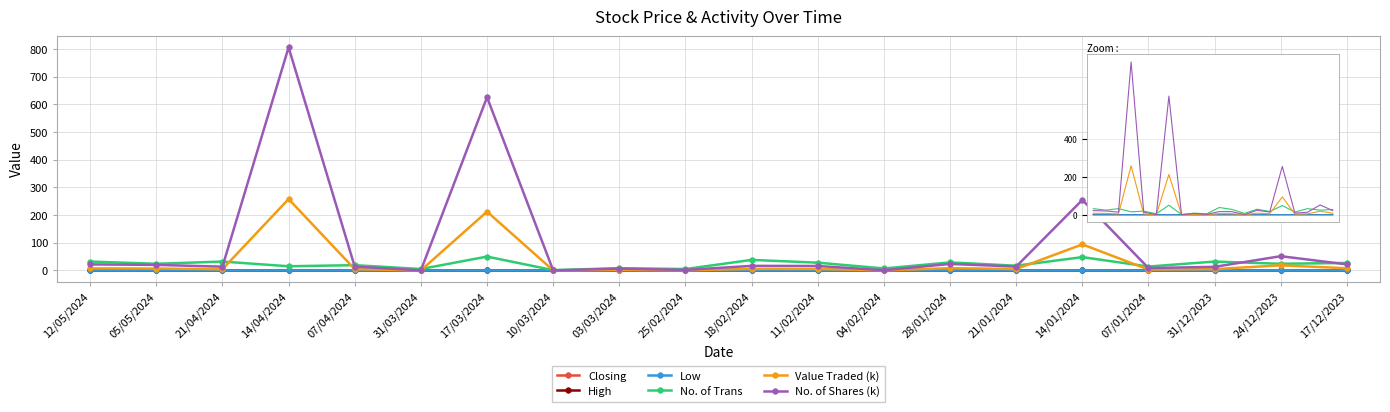

The value of High at 24/12/2023 is 0.4. True or false?

True